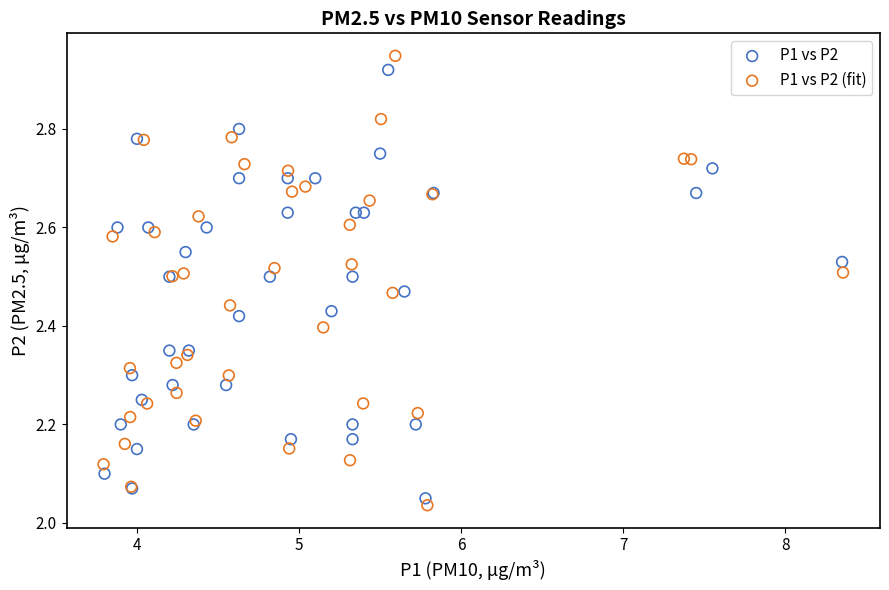

Which series has the widest spread of Y values?

P1 vs P2 (fit)